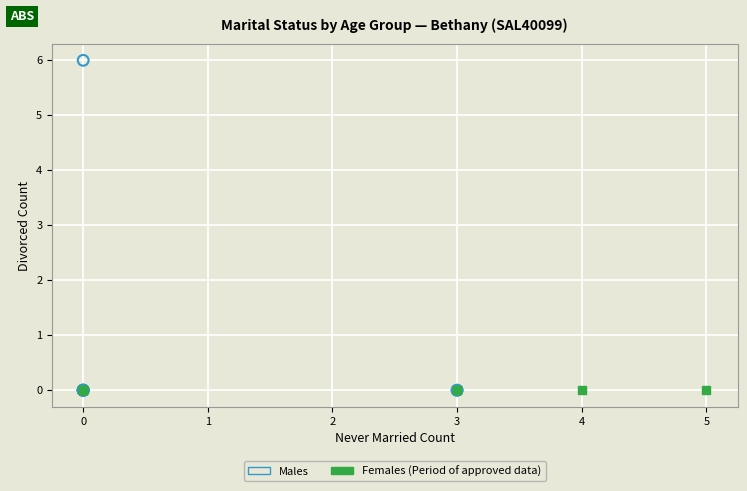

Which series reaches the maximum Y coordinate?

Males